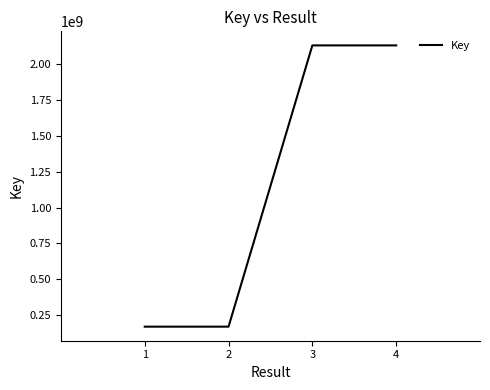

What is the greatest value displayed?

2132379806